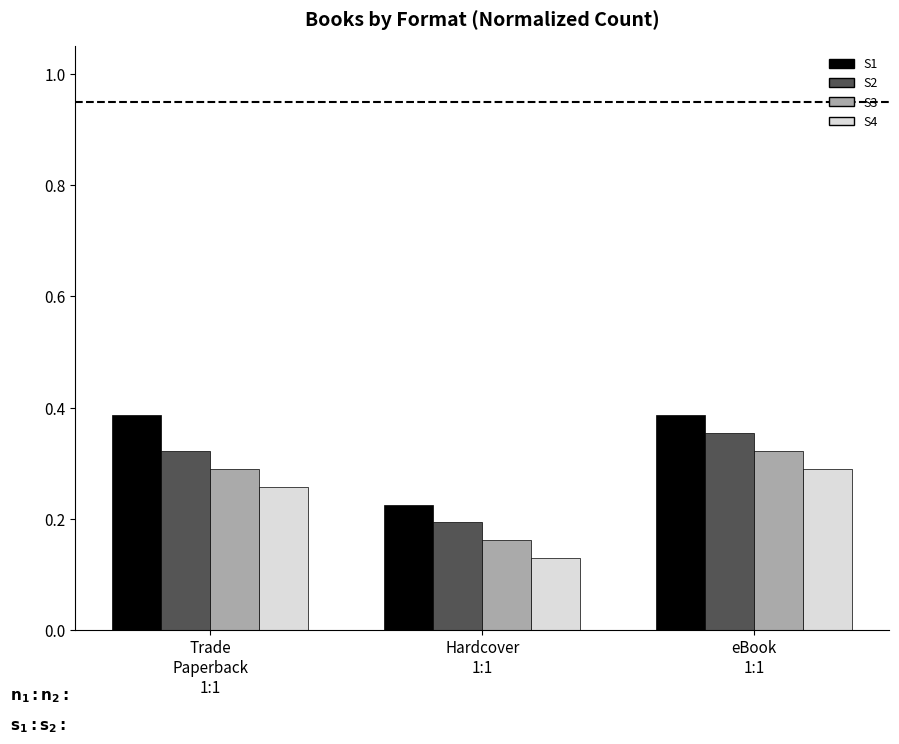

What is the sum of all S2 values?

0.9